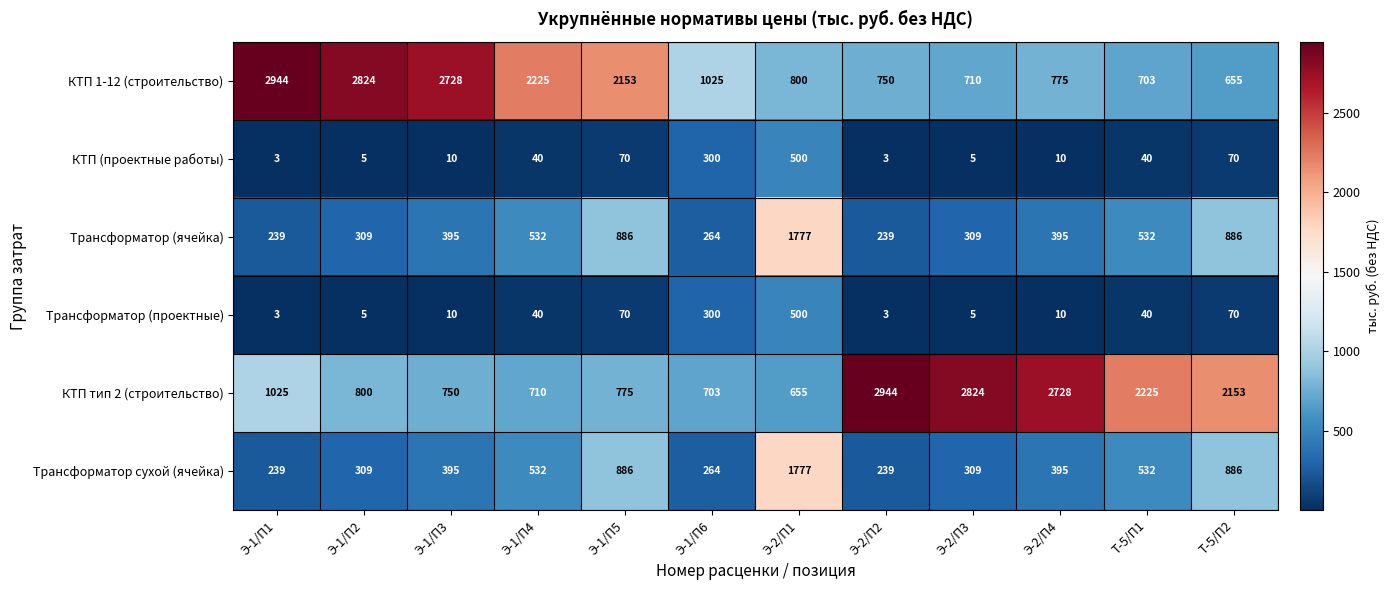

At which label does КТП 1-12 (строительство) first exceed 1025?

Э-1/П1